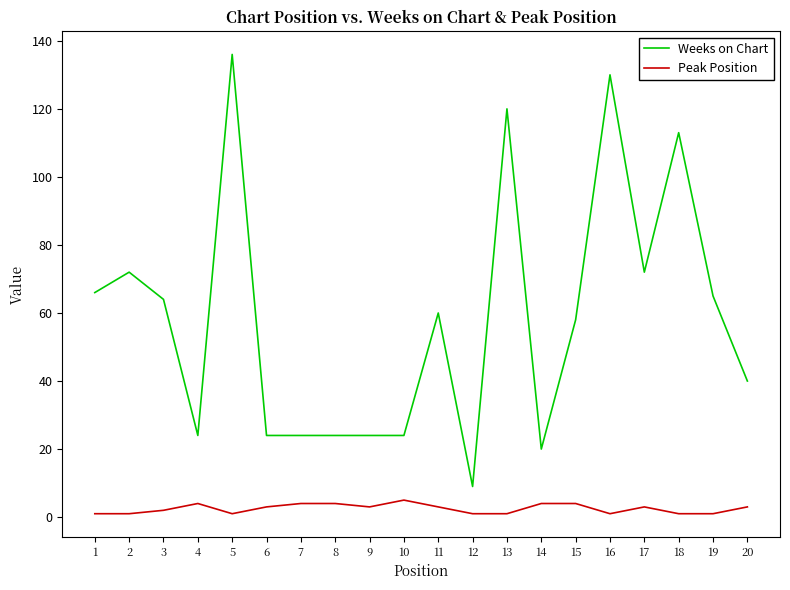

The value of Weeks on Chart at 10 is 5. True or false?

False